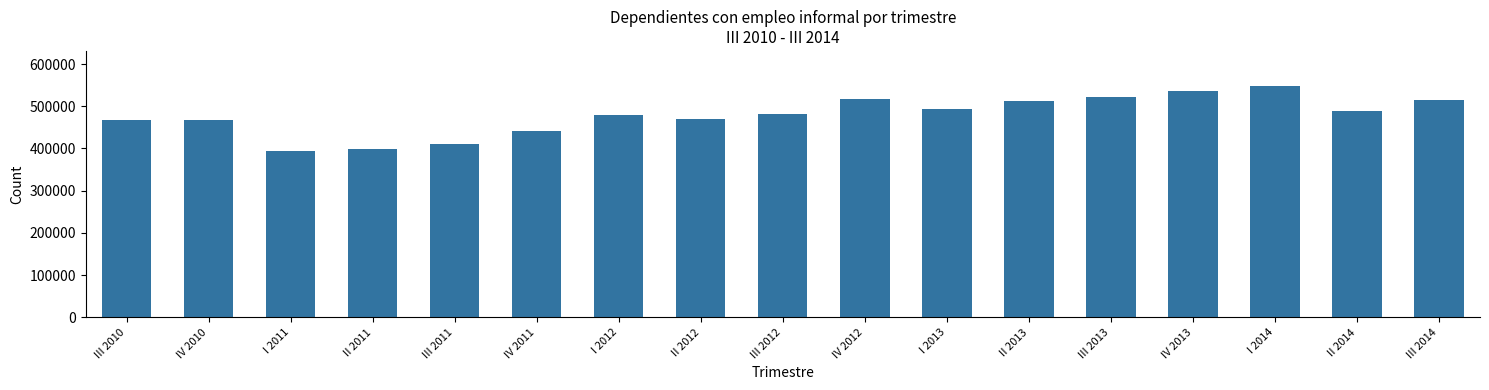

Is it true that the value at III 2010 is 181591?

False